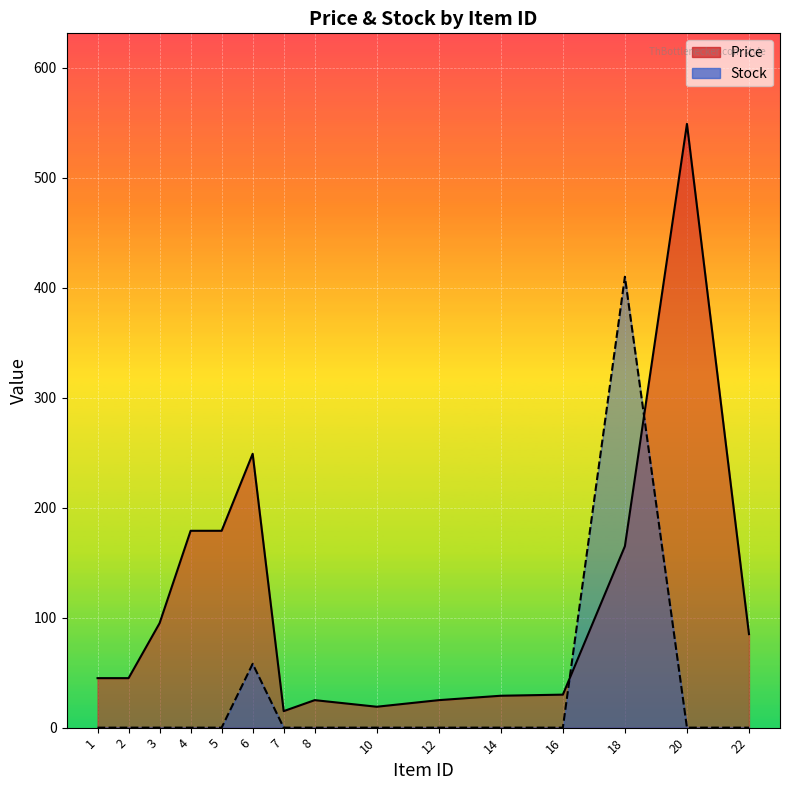

What is the value of the Price point at the 13th from the left?

165